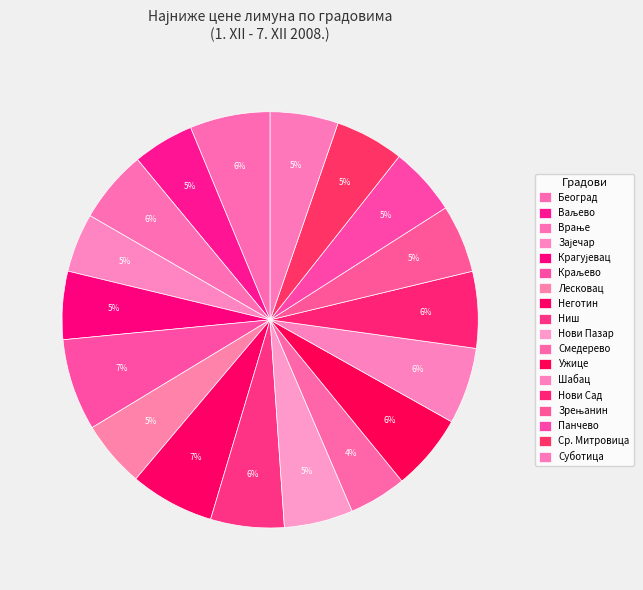

How many segments does this pie chart have?

18